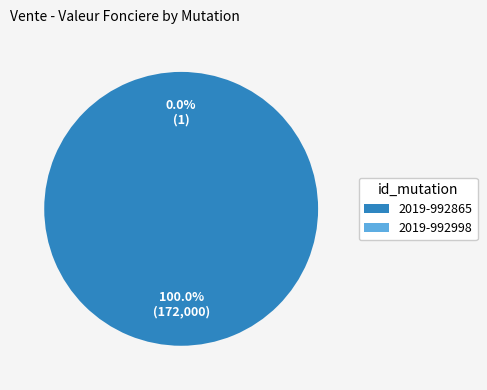

Rank the categories by value from lowest to highest.

2019-992998, 2019-992865